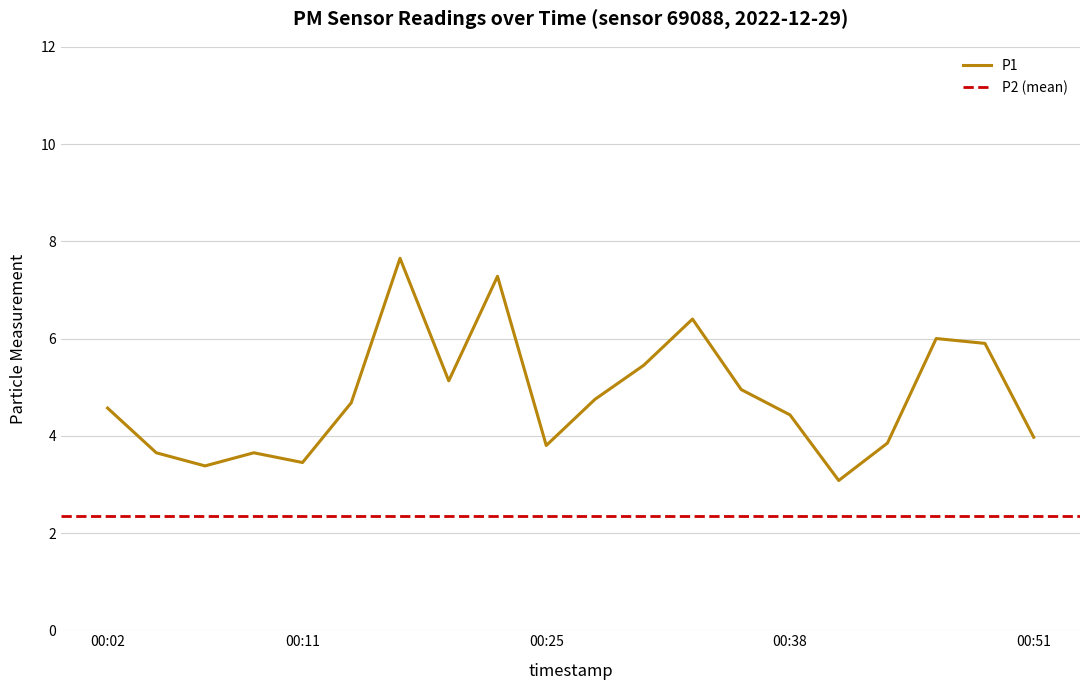

The value at 00:14 is 6.9. True or false?

False